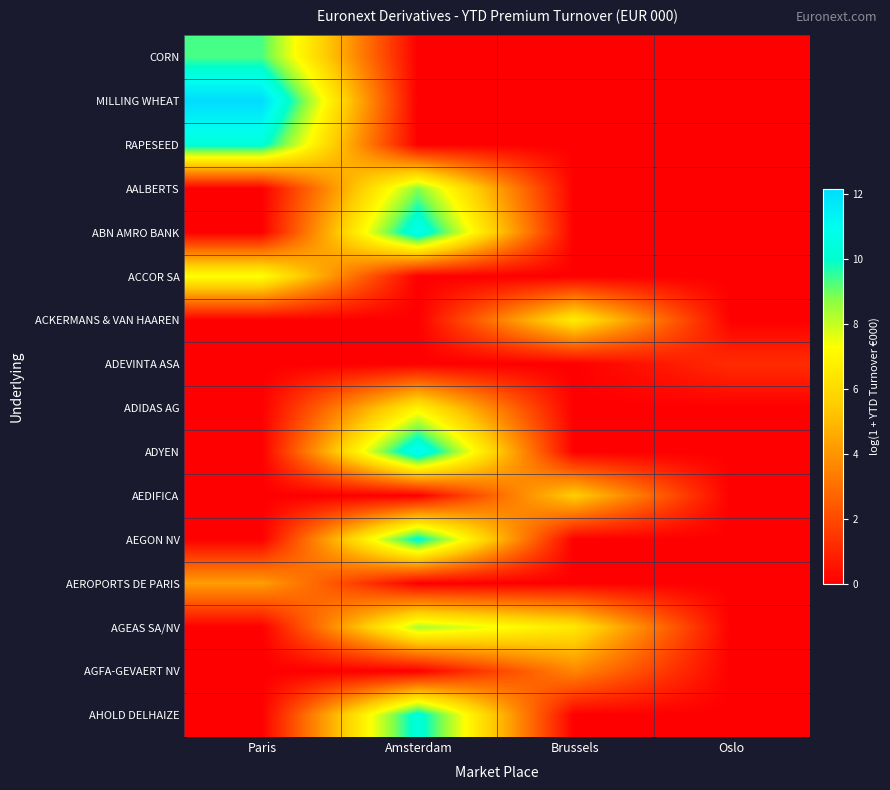

How many series are shown in this chart?

16